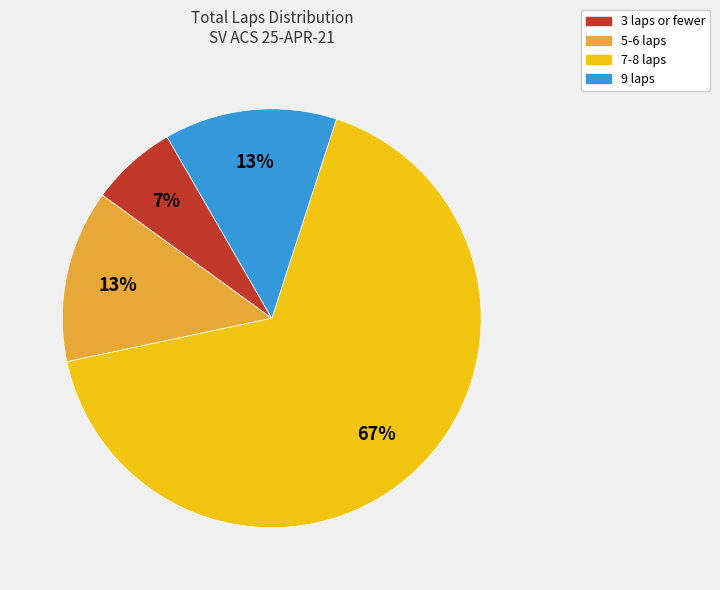

To the nearest percent, what is the difference between the largest and smallest slice percentages?

60%